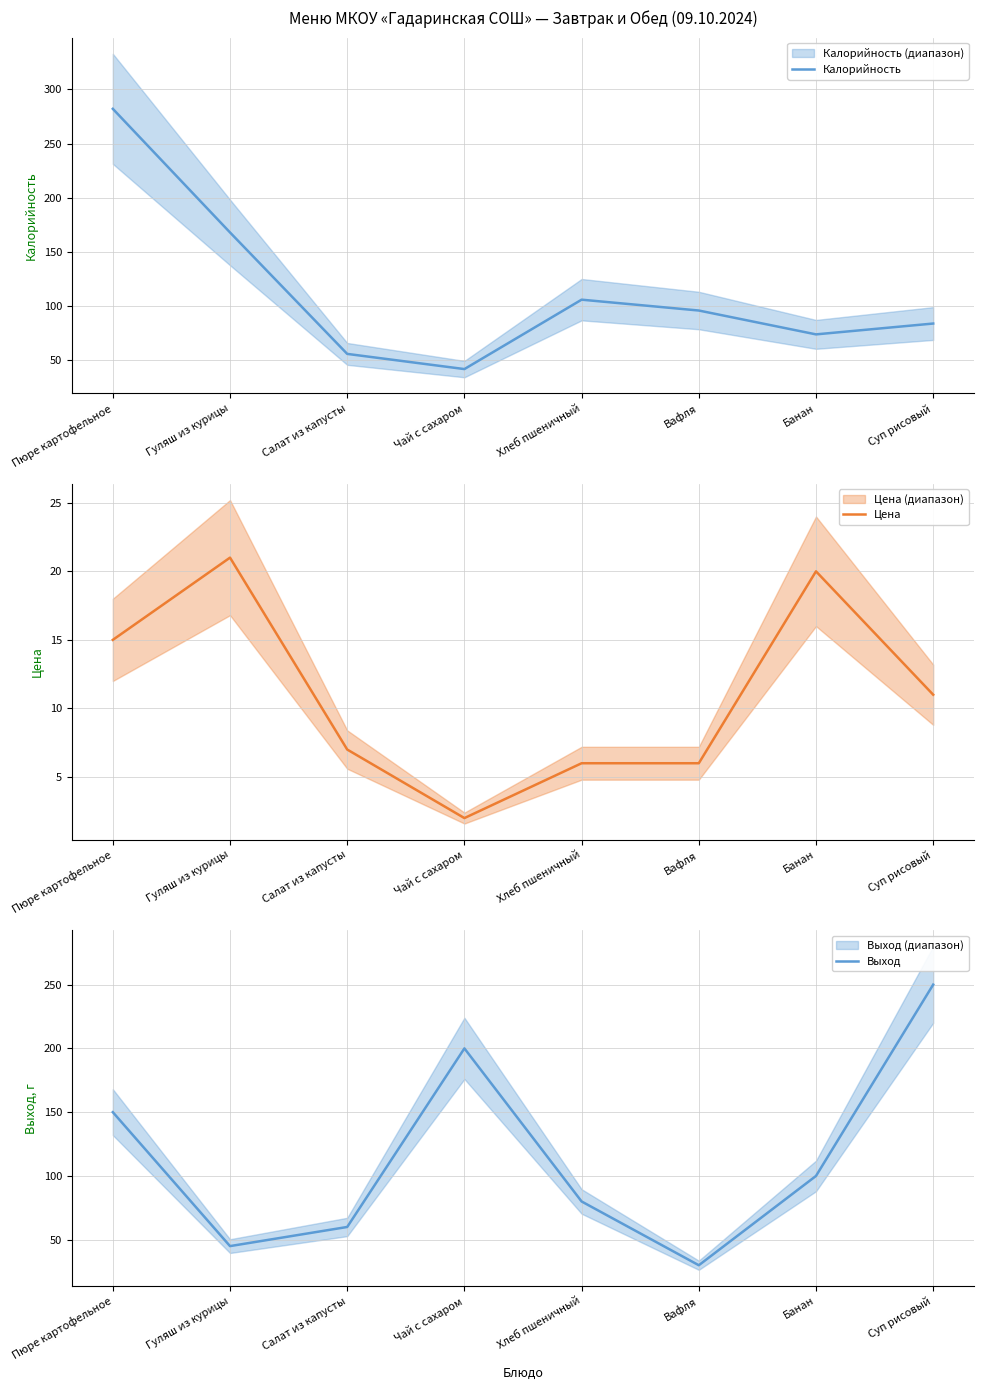

What position from the right is Суп рисовый?

1